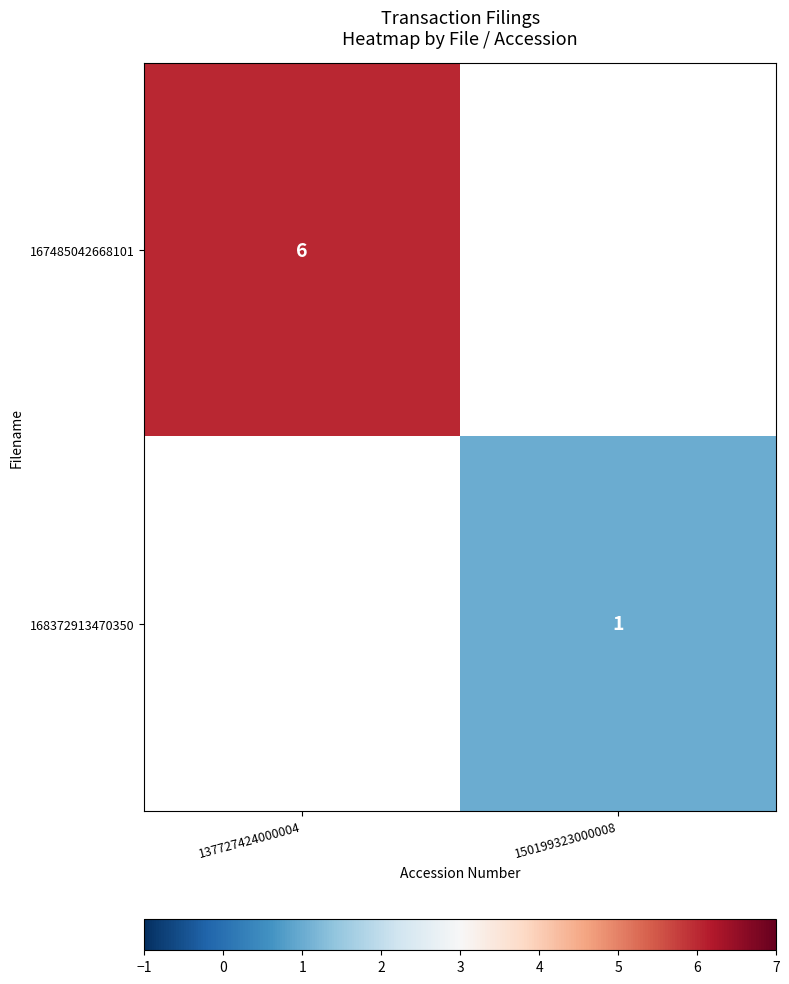

Is it true that 168372913470350 equals 0.7 at 150199323000008?

False